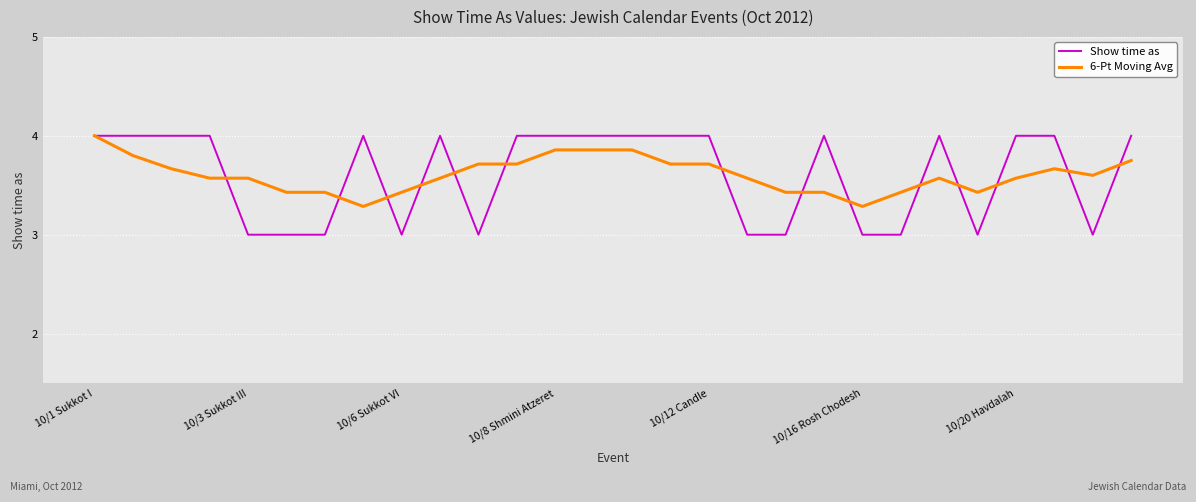

What is the sum of all 6-Pt Moving Avg values?

100.9